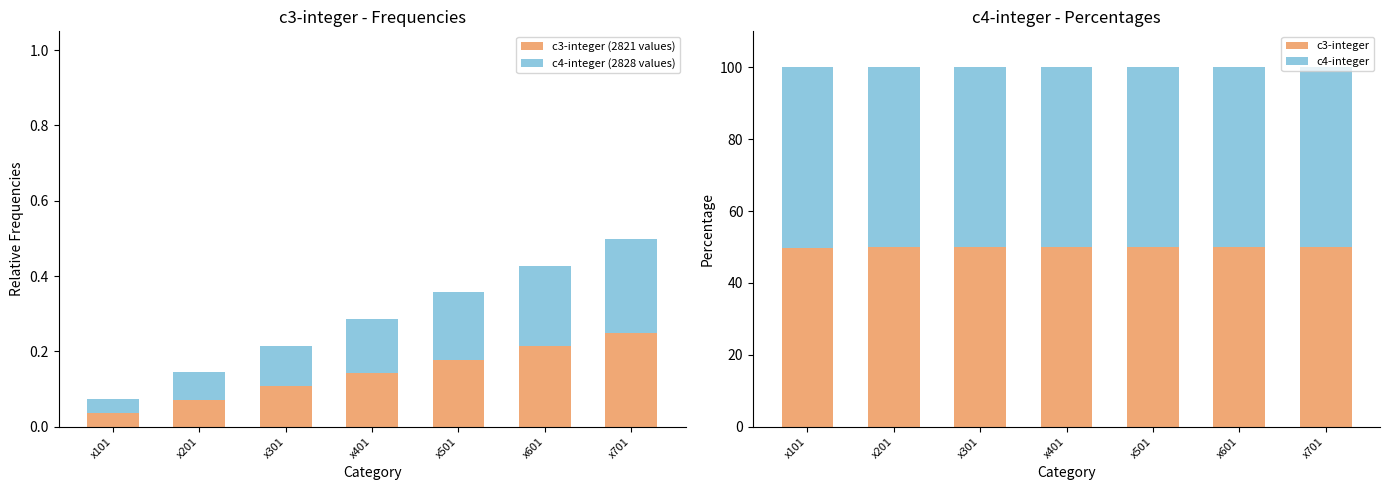

How many categories are shown in the chart?

7